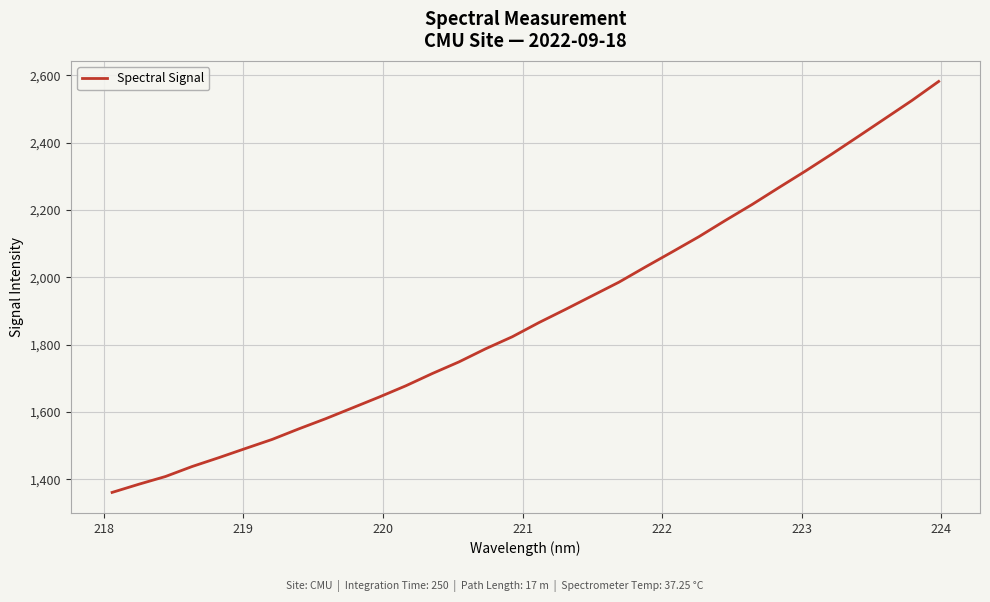

What is the smallest value displayed?

1360.6